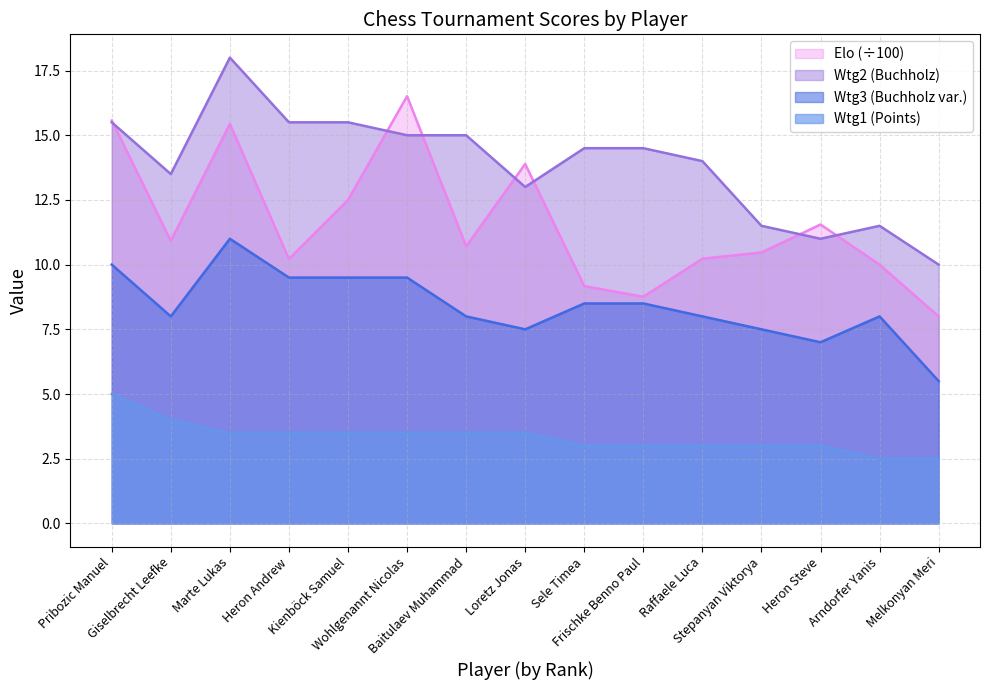

List the labels in order of Wtg2 value, smallest first.

Melkonyan Meri, Heron Steve, Stepanyan Viktorya, Arndorfer Yanis, Loretz Jonas, Giselbrecht Leefke, Raffaele Luca, Sele Timea, Frischke Benno Paul, Wohlgenannt Nicolas, Baitulaev Muhammad, Pribozic Manuel, Heron Andrew, Kienböck Samuel, Marte Lukas